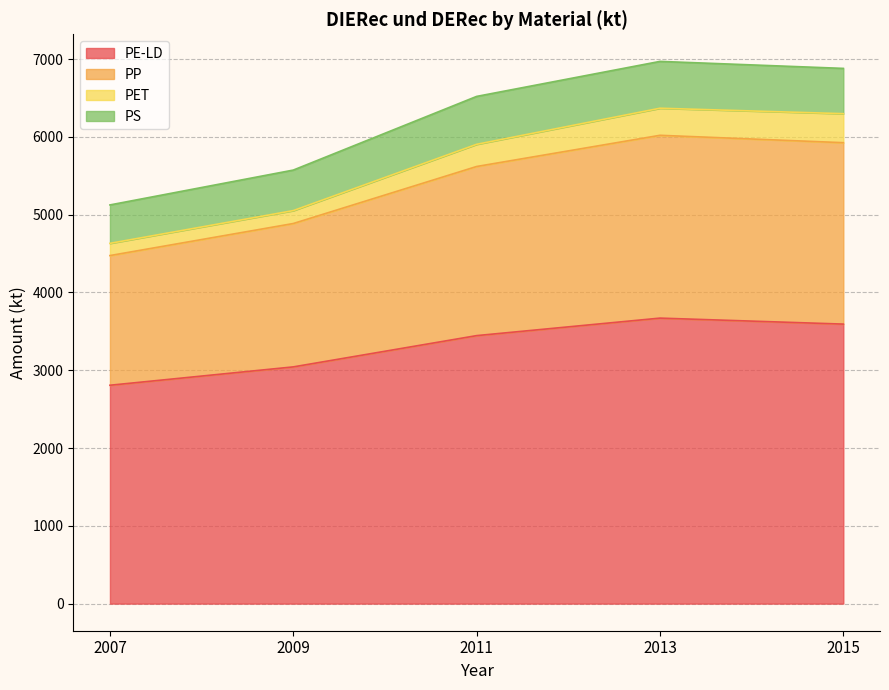

What is the difference between the PE-LD values at 2009 and 2015?

550